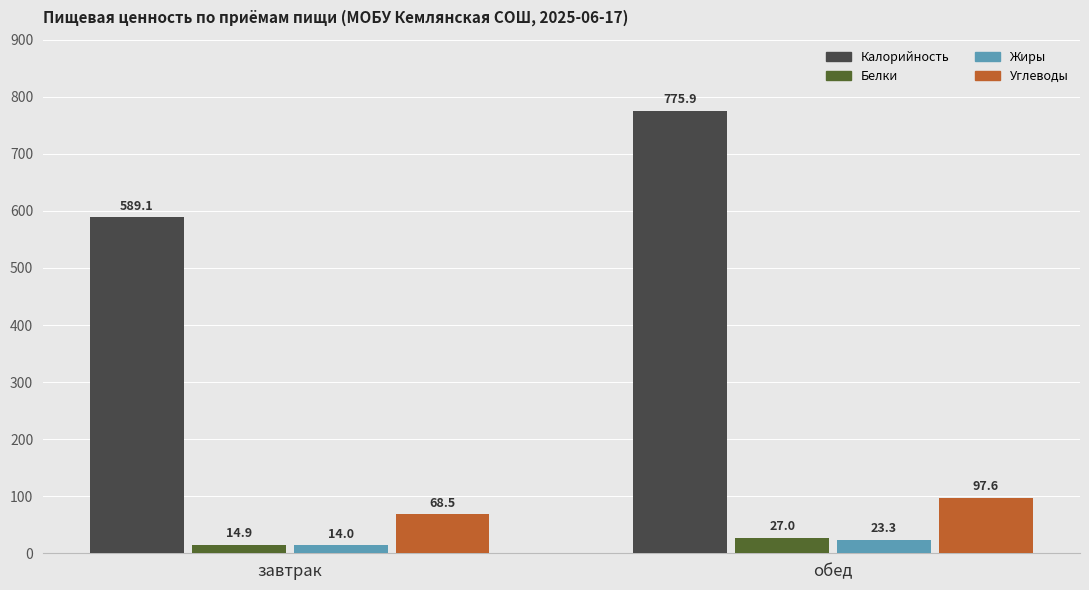

Is the value of Калорийность at завтрак greater than the value of Жиры at обед?

Yes